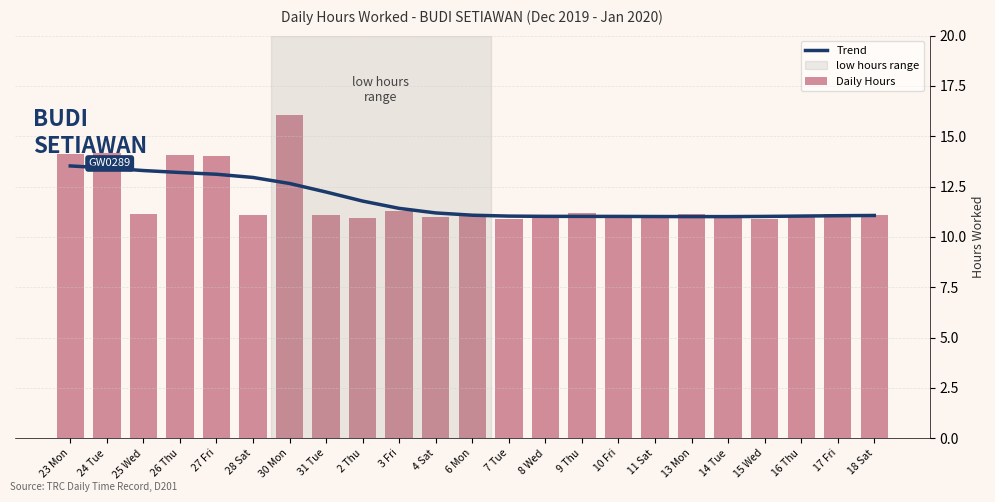

The Daily Hours series shows 10.9 at 2 Thu. True or false?

True